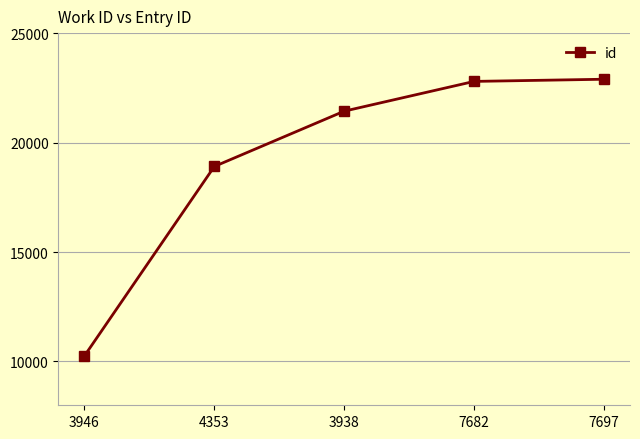

Which category has the lowest value across all series?

3946